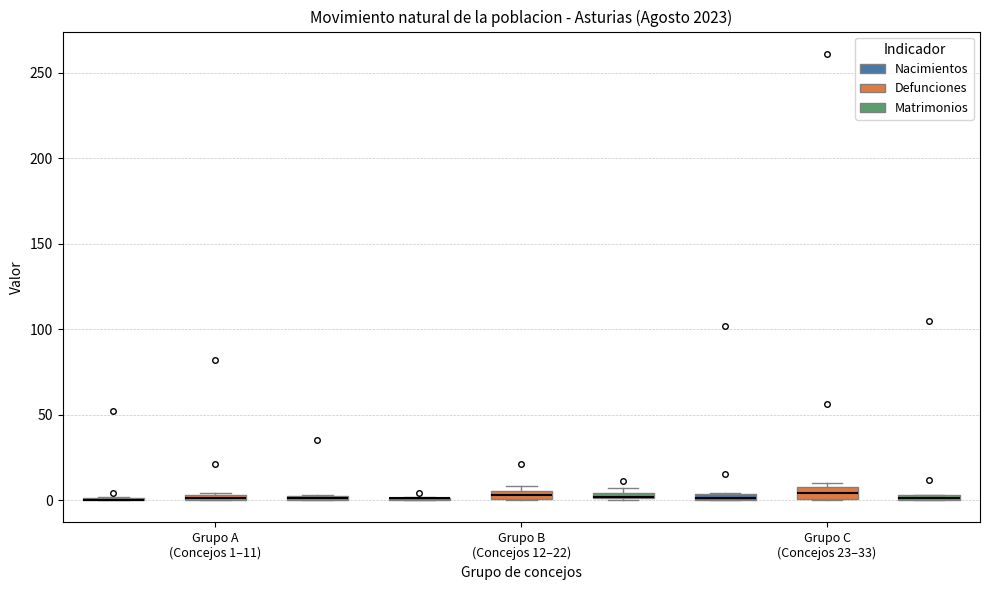

Where is the lower edge of the box for Grupo A (Concejos 1–11) (Matrimonios) on the y-axis? The values are not printed on the chart, so give them approximately, as read against the axis.

0